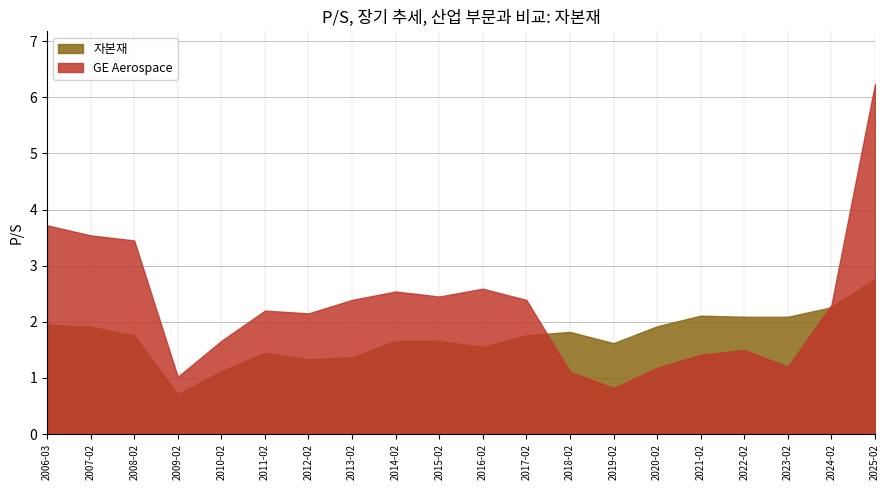

Which series changed the most between 2011-02-25 and 2025-02-03?

GE Aerospace